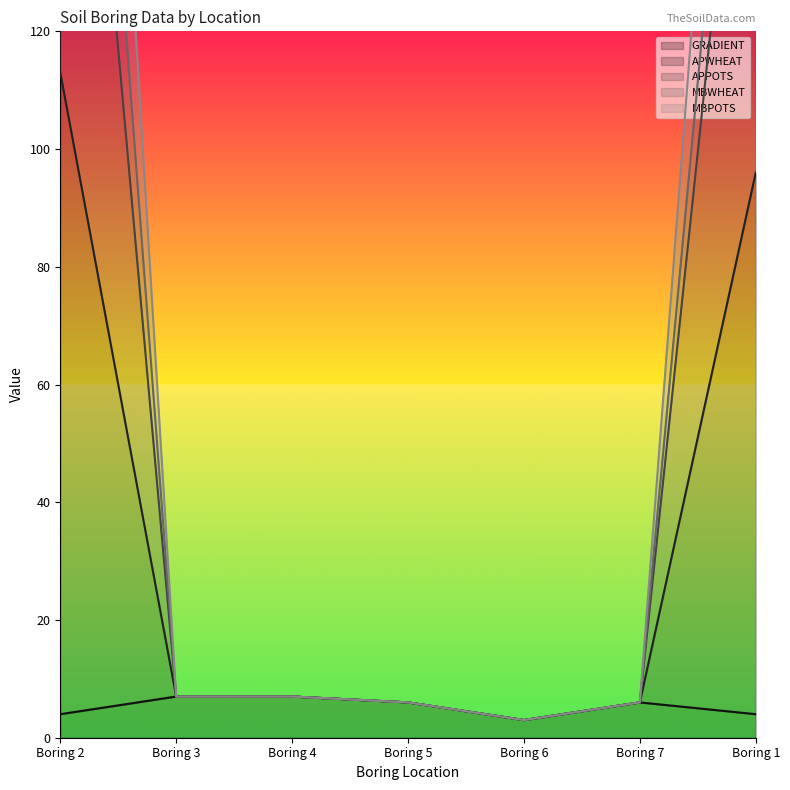

Which category has the lowest value in the MBWHEAT series?

Boring 6